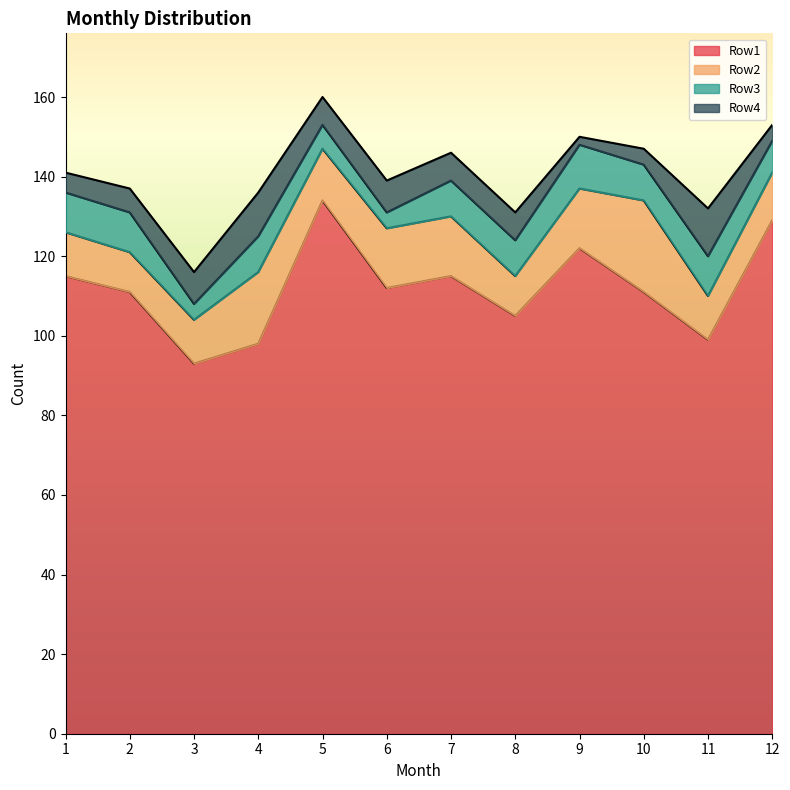

Is it true that Row1 equals 122 at 9?

True